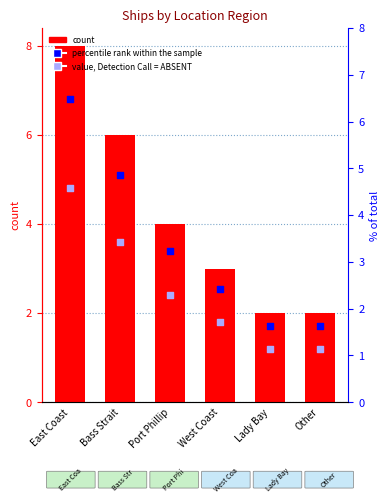

What is the total value across all series at Bass Strait?

14.7